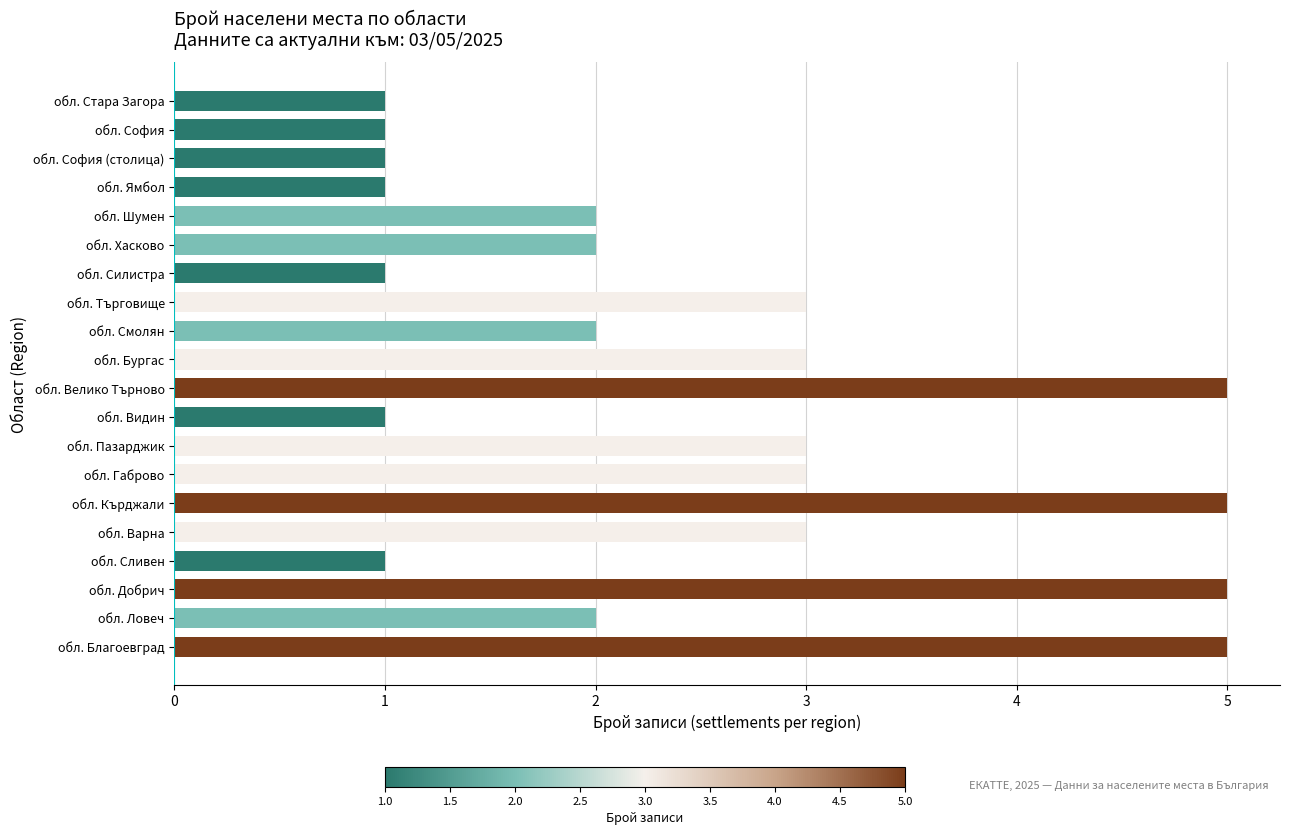

How many categories are shown in the chart?

20